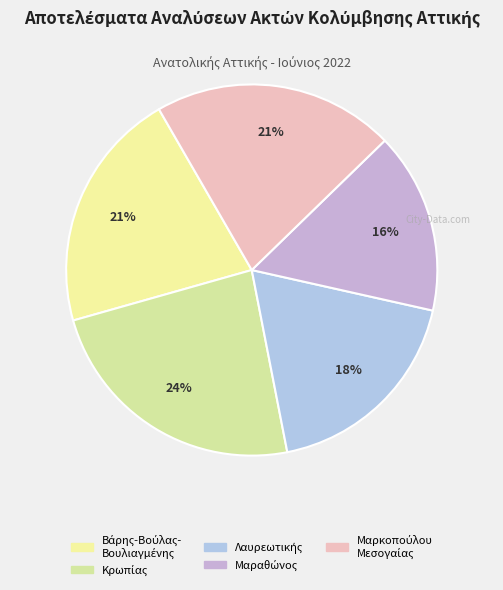

To the nearest percent, what is the difference between the largest and smallest slice percentages?

8%